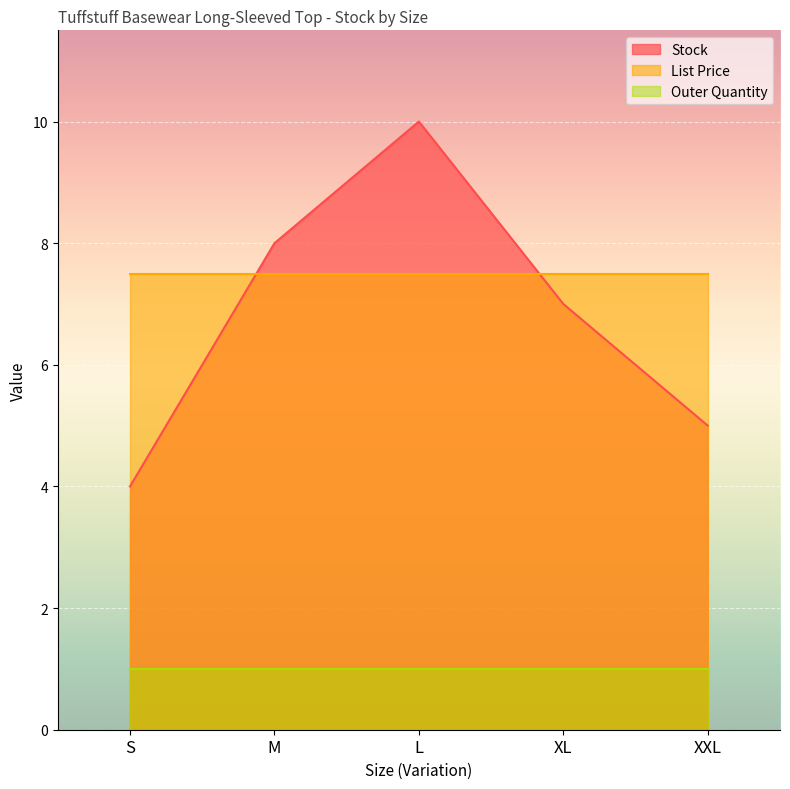

True or false: List Price and Stock cross at least once.

True